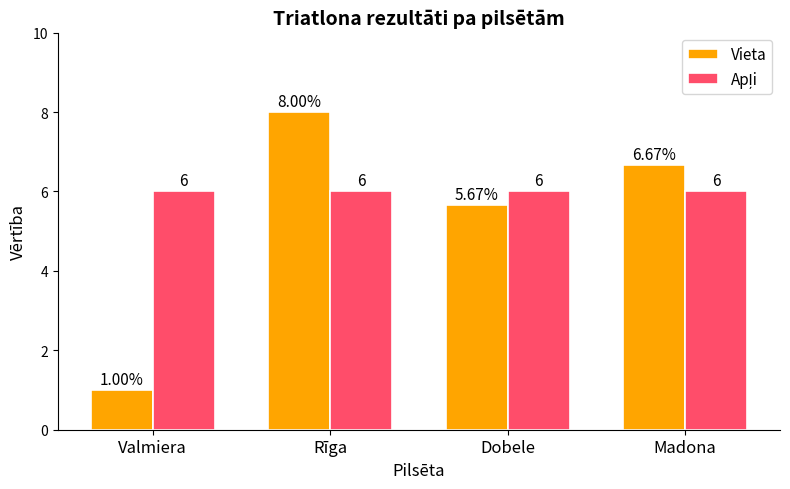

List the labels in order of Vieta value, largest first.

Rīga, Madona, Dobele, Valmiera